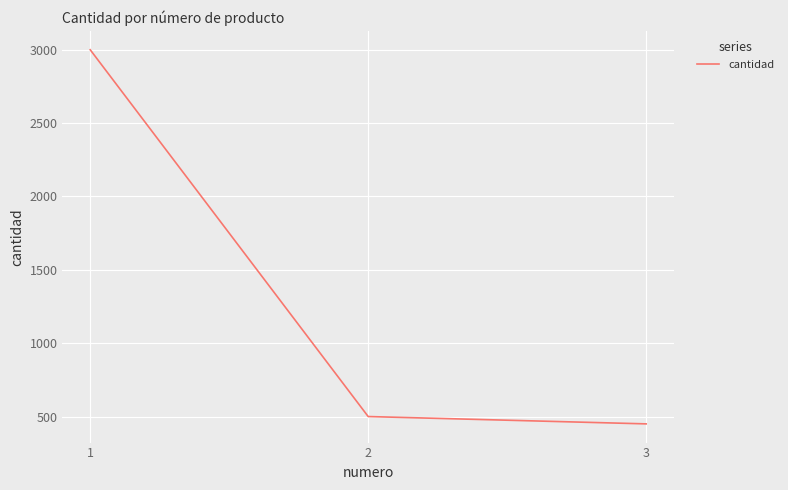

At which label does the data first exceed 500?

1